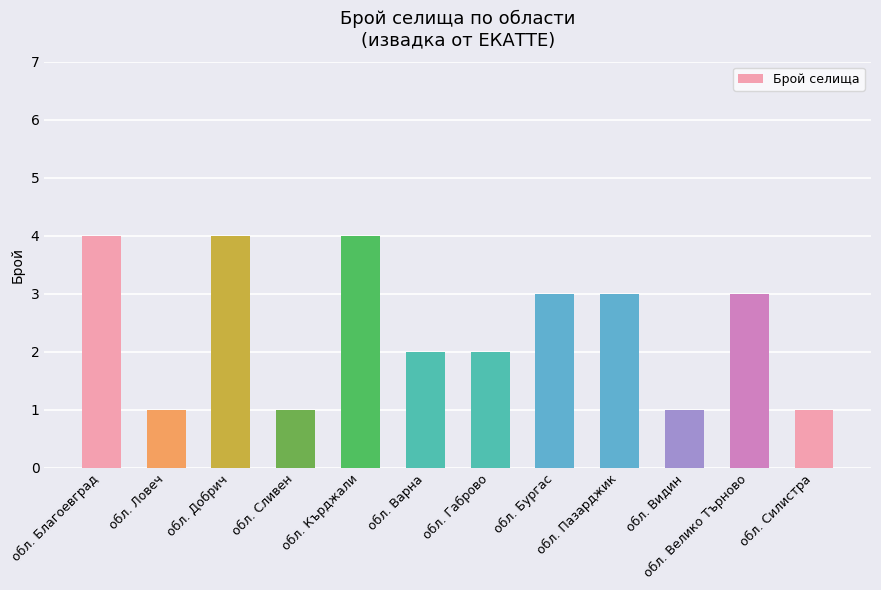

What is the ratio of the value at обл. Пазарджик to the value at обл. Варна?

1.5